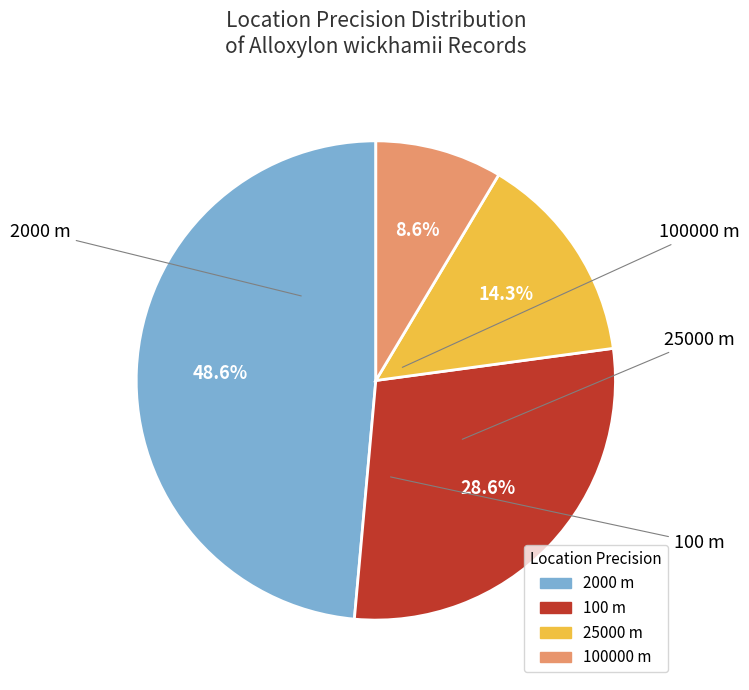

Does any single category account for the majority?

No